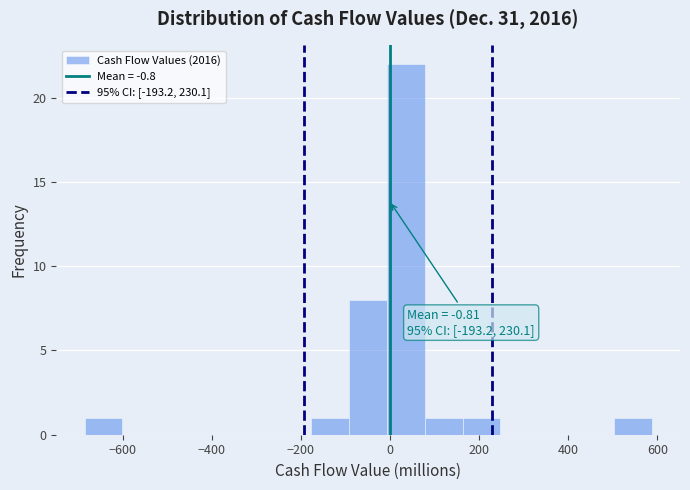

Which range on the x-axis has the tallest bar?

0 to 80